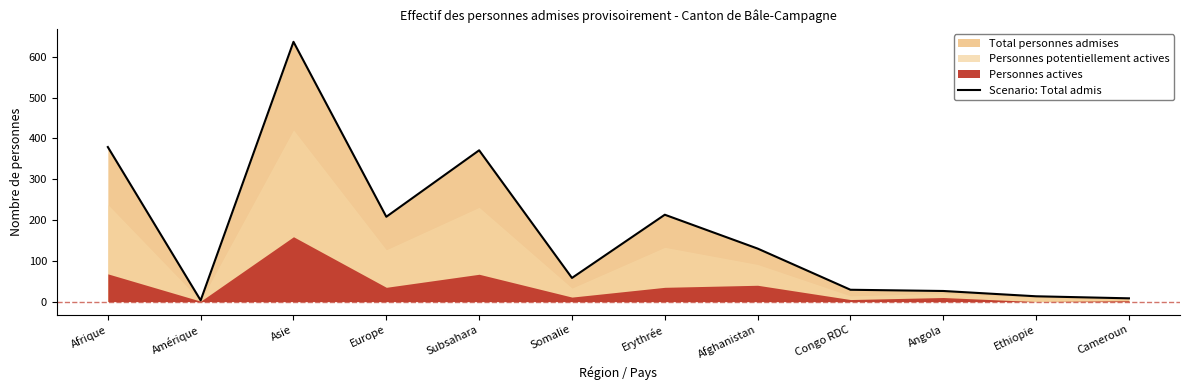

Rank the categories by value from highest to lowest.

Asie, Afrique, Subsahara, Erythrée, Europe, Afghanistan, Somalie, Congo RDC, Angola, Ethiopie, Cameroun, Amérique